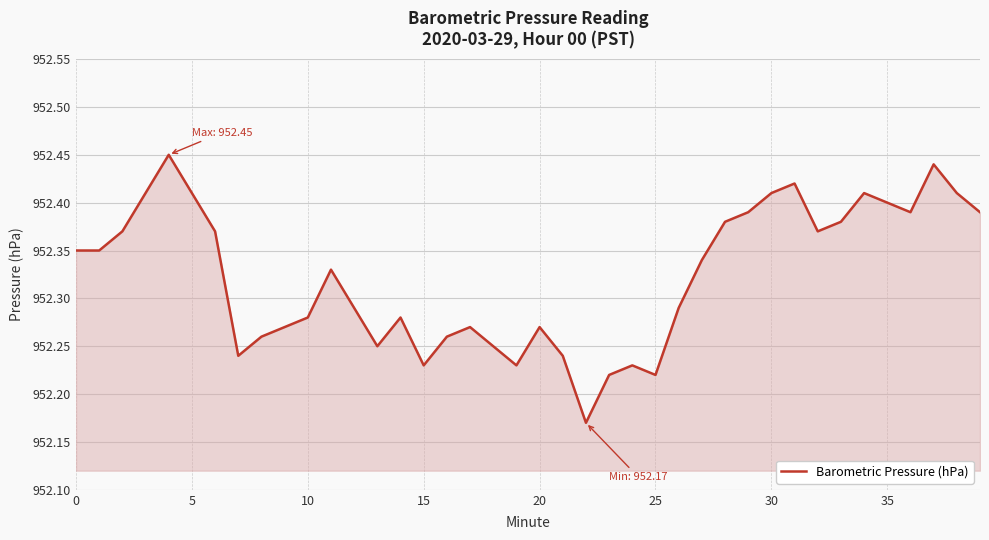

What is the value of the 8th point from the left?

952.2